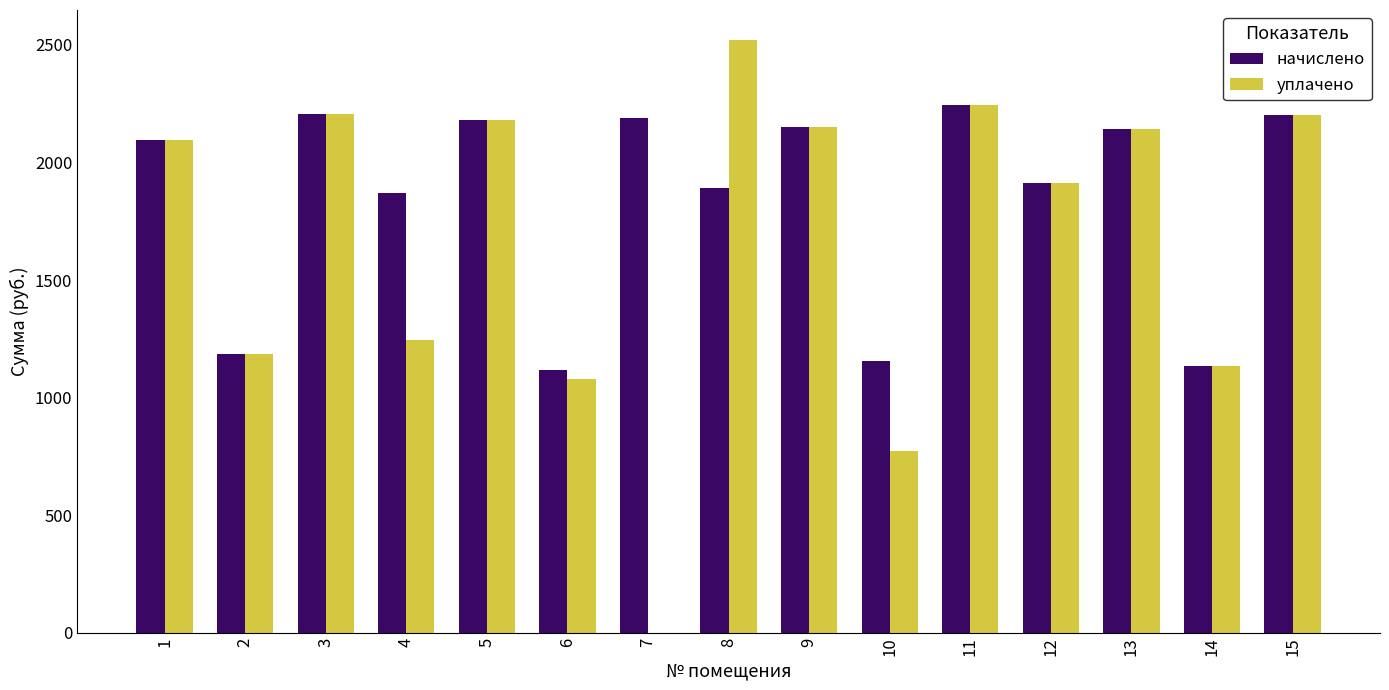

What are all the series names shown in the legend?

начислено, уплачено